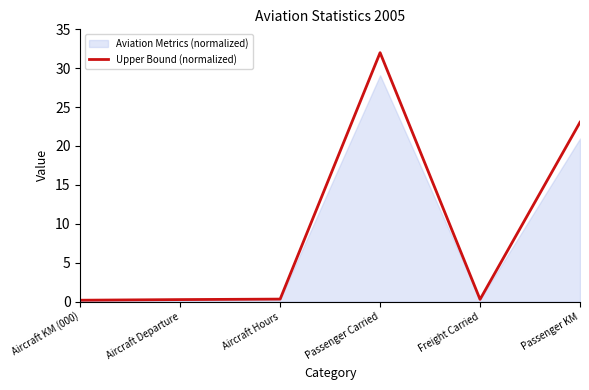

What is the average value?

9.3